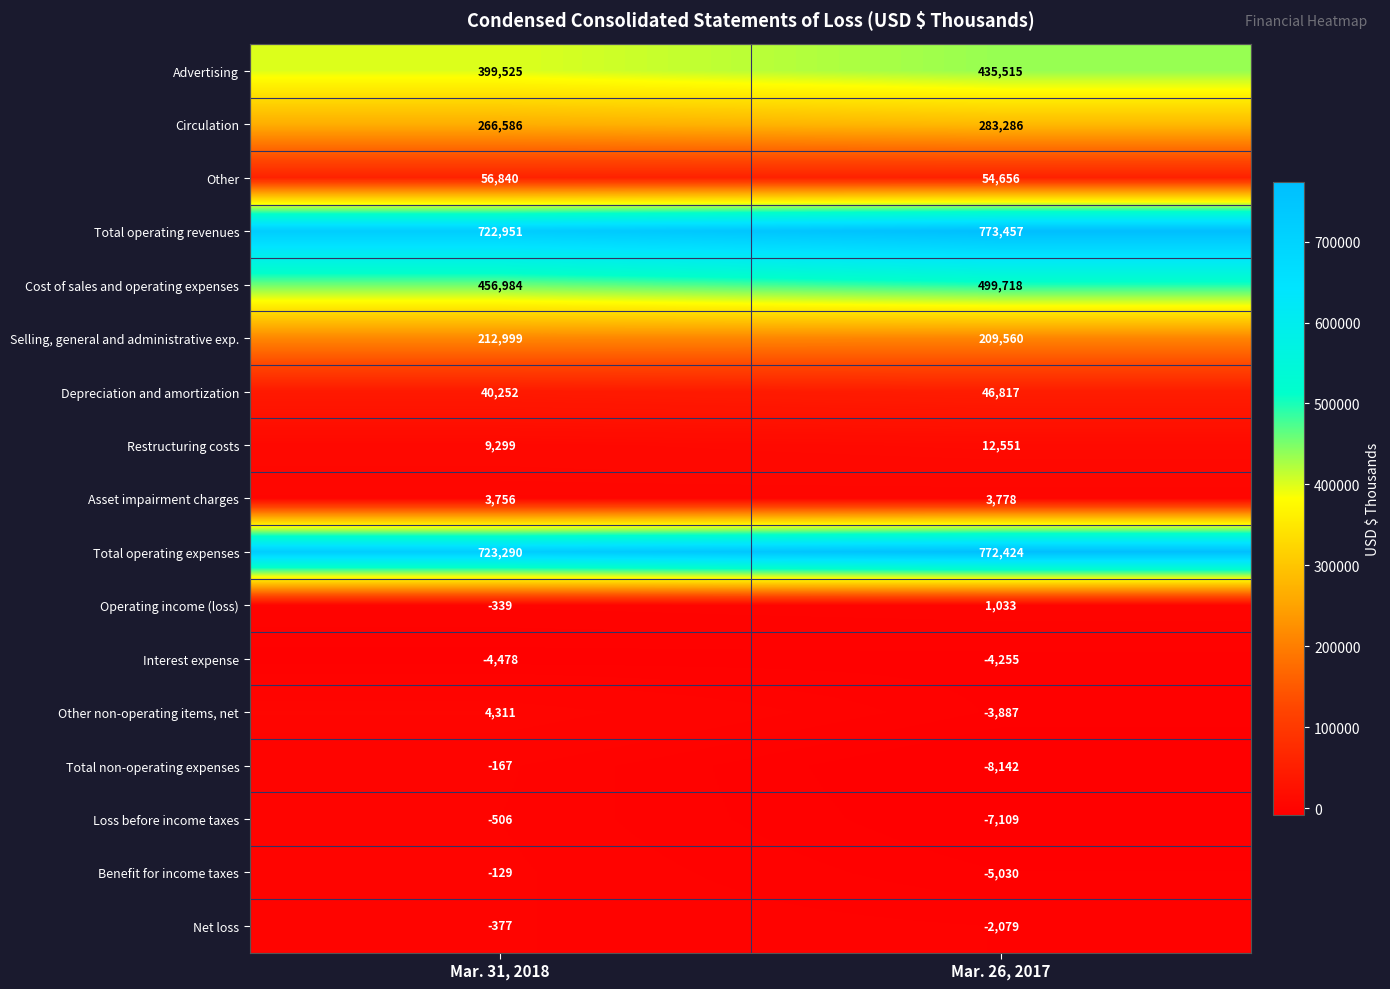

What is the sum of all Benefit for income taxes values?

-5159